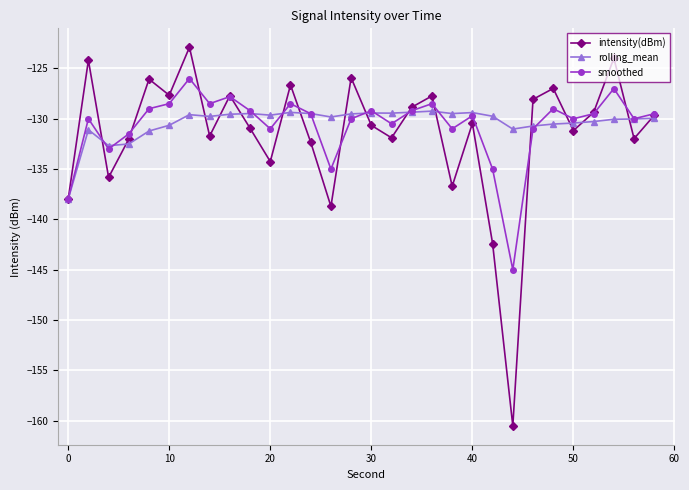

Which series has the widest spread of values?

intensity(dBm)